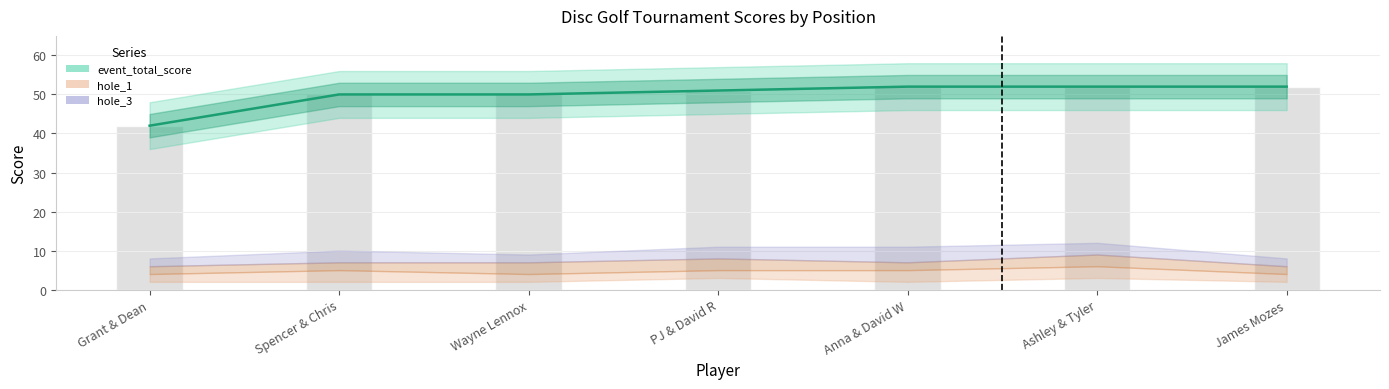

How many values are between 50 and 52?

6